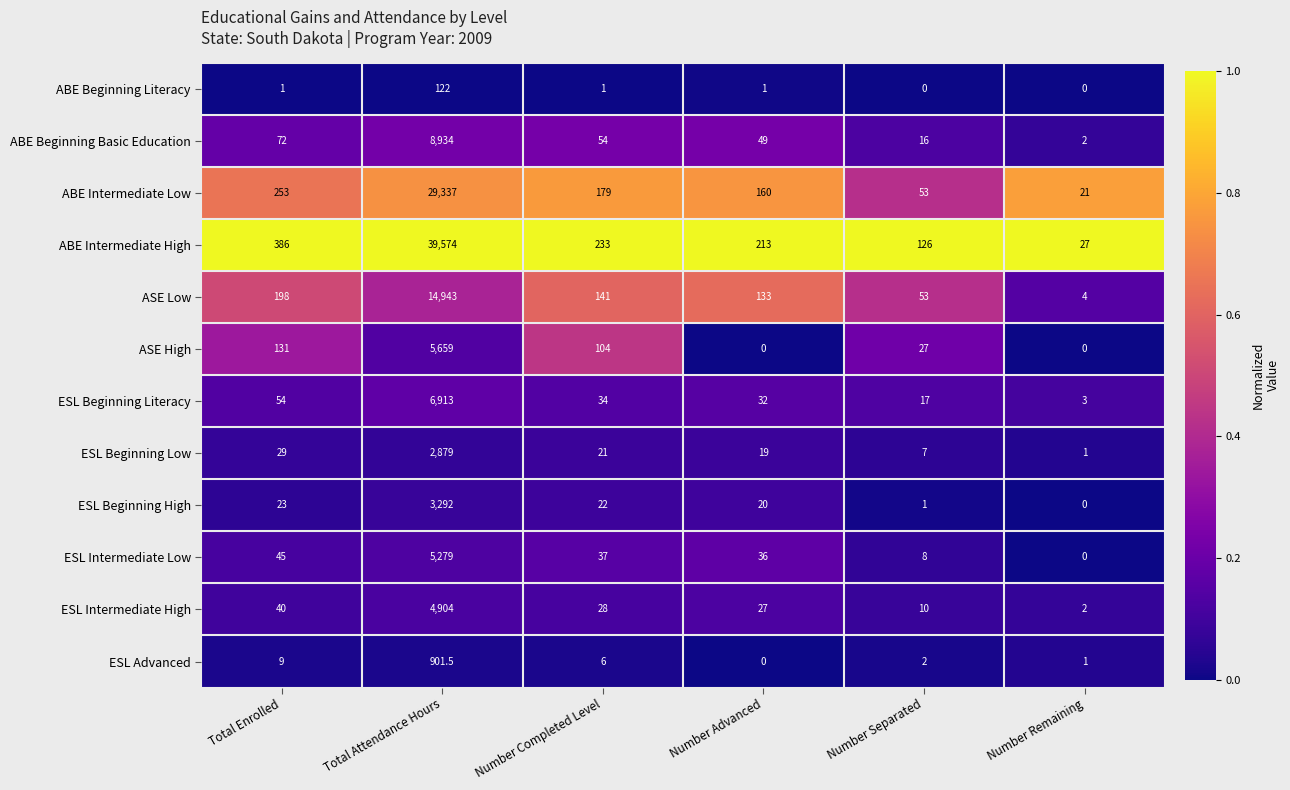

How many distinct data groups are displayed?

12